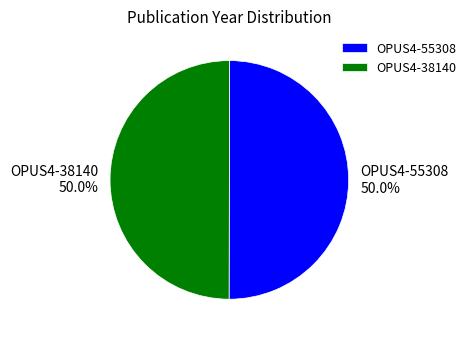

Combined, do OPUS4-55308 and OPUS4-38140 account for over 50%?

Yes